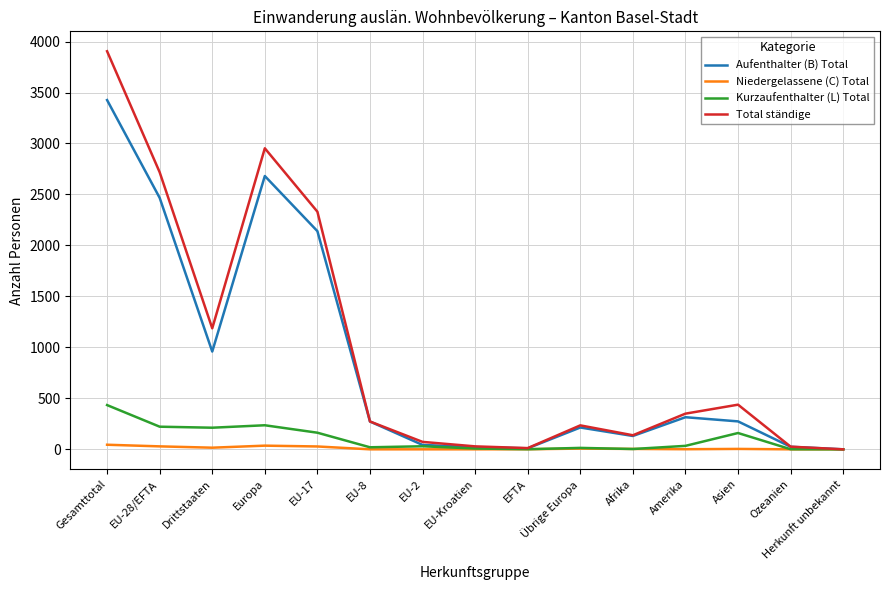

Is it true that Aufenthalter (B) Total equals 3426 at Gesamttotal?

True